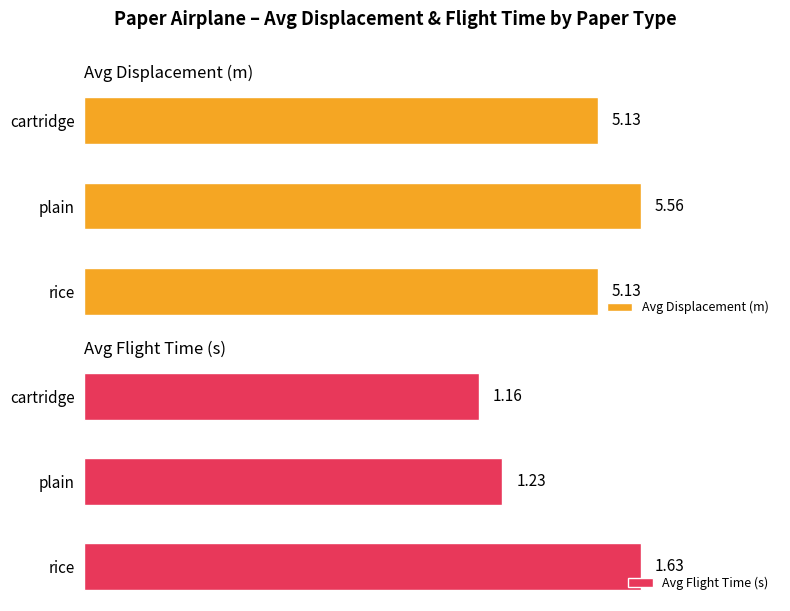

Where is Avg Flight Time (s) nearest to the value 1?

cartridge